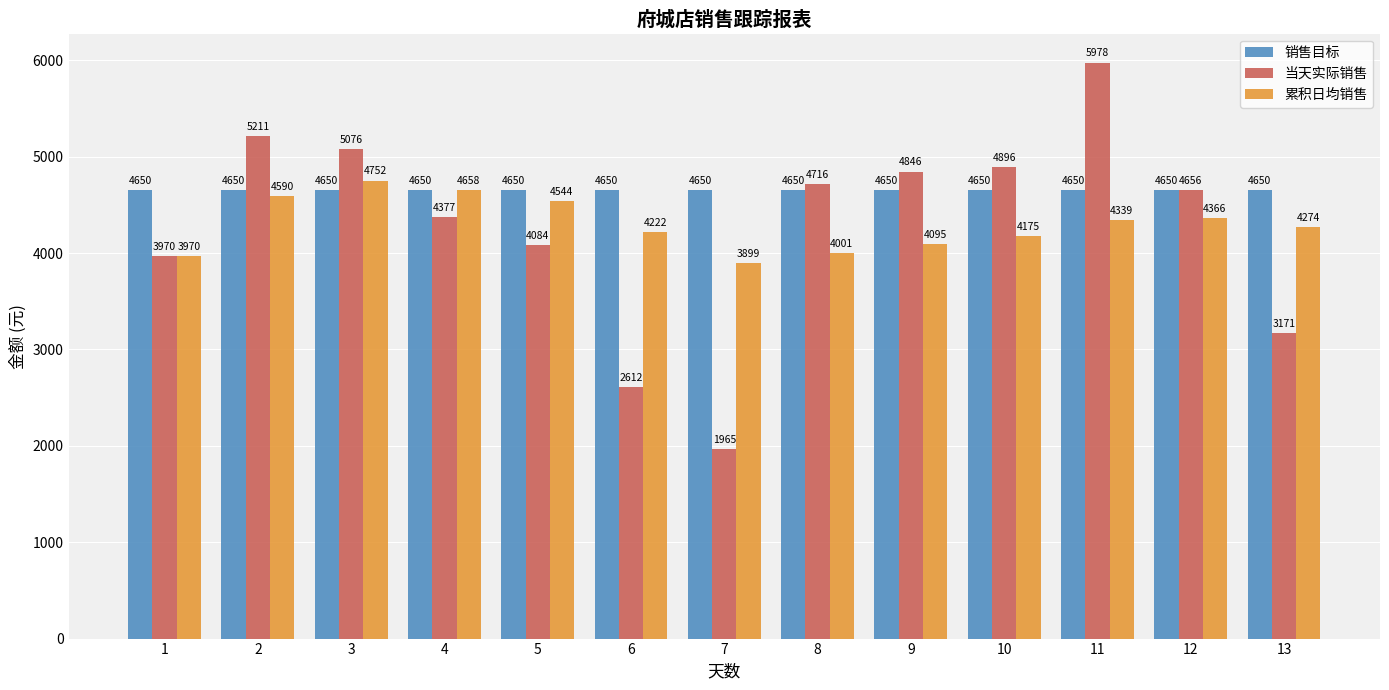

Is the value of 累积日均销售 at 7 greater than the value of 销售目标 at 11?

No